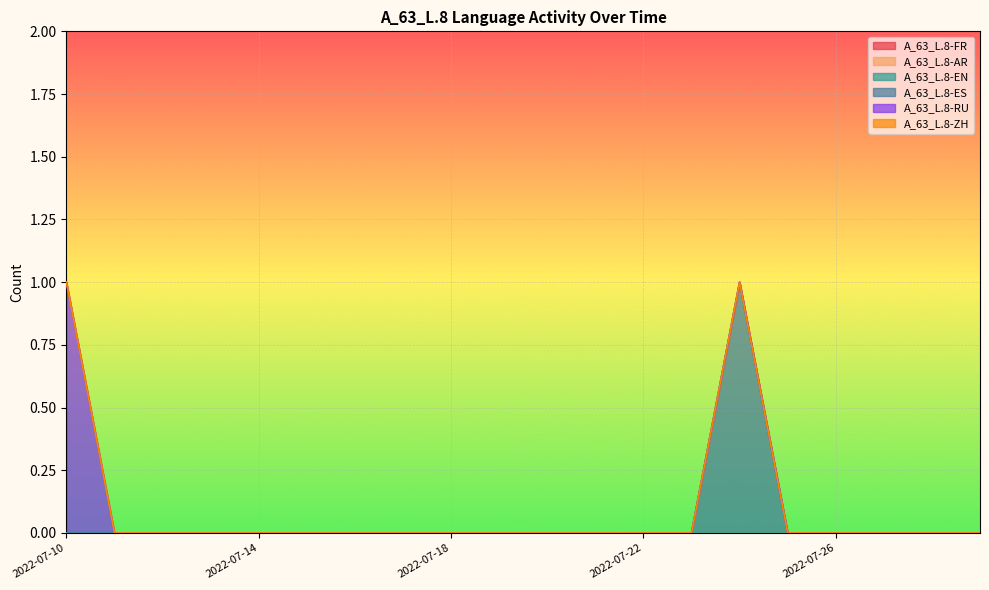

Does the chart display data point markers on the line(s)?

No